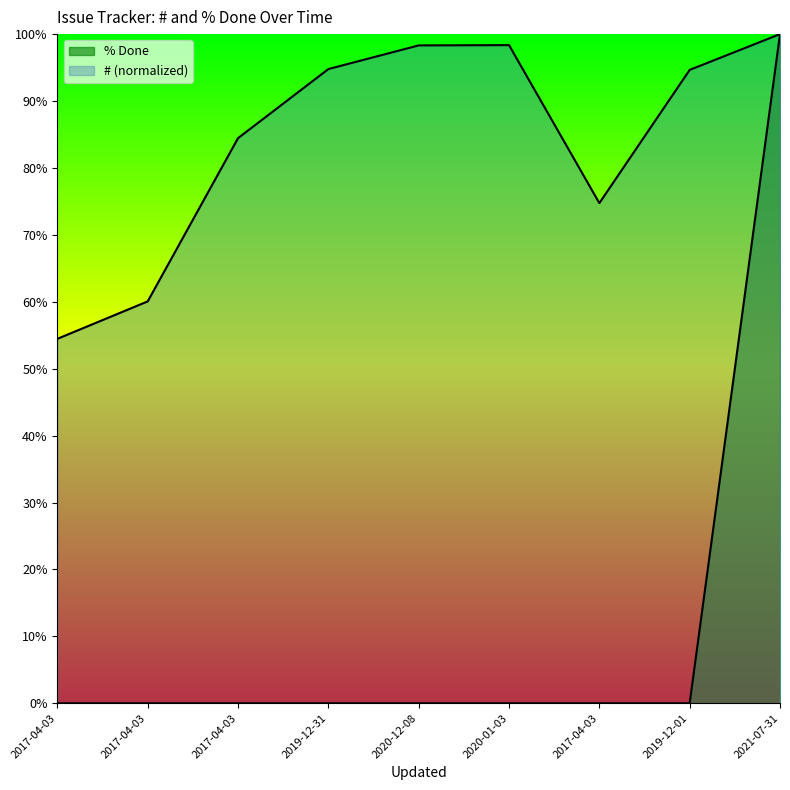

True or false: # and % Done intersect in this chart.

False